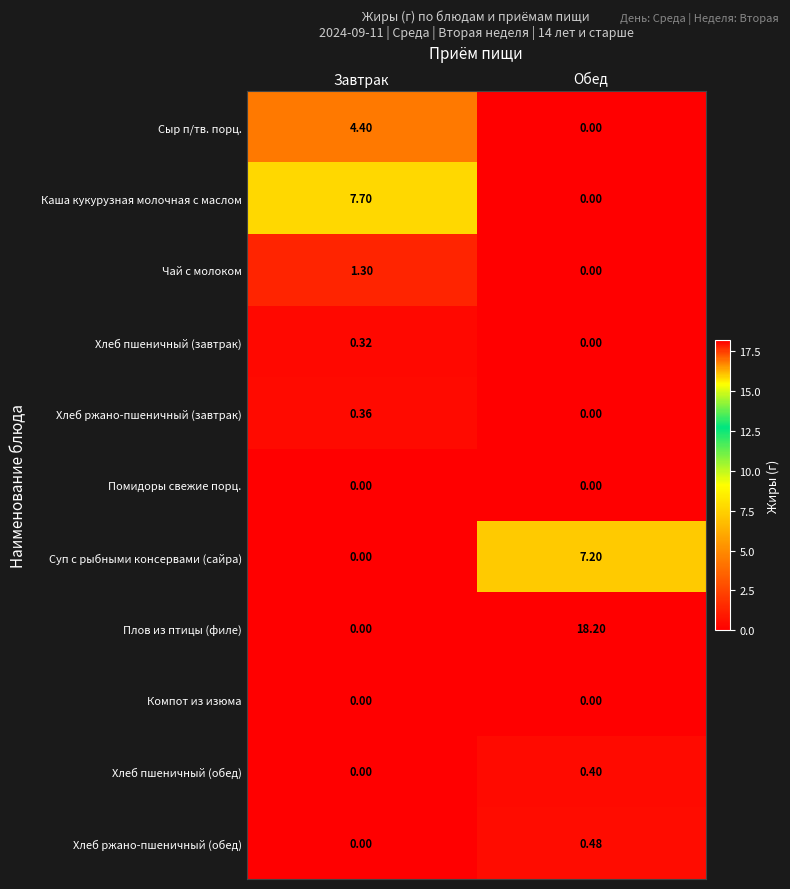

At which label is Хлеб ржано-пшеничный (завтрак) closest to 0?

Обед